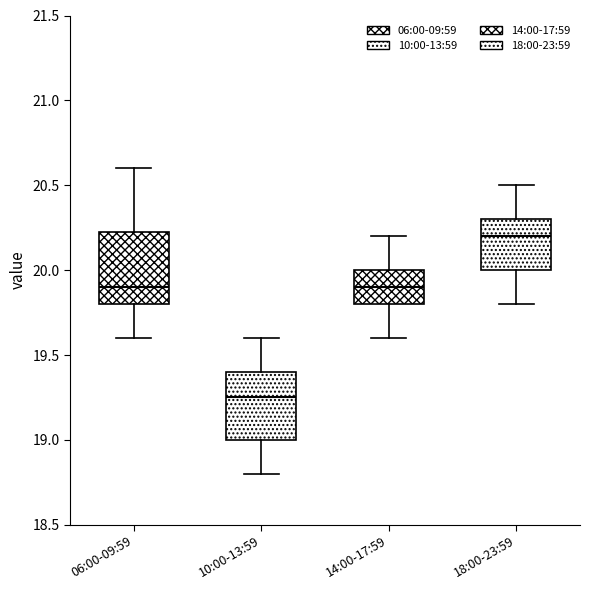

Where is the upper edge of the box for 18:00-23:59 on the y-axis? The values are not printed on the chart, so give them approximately, as read against the axis.

20.30